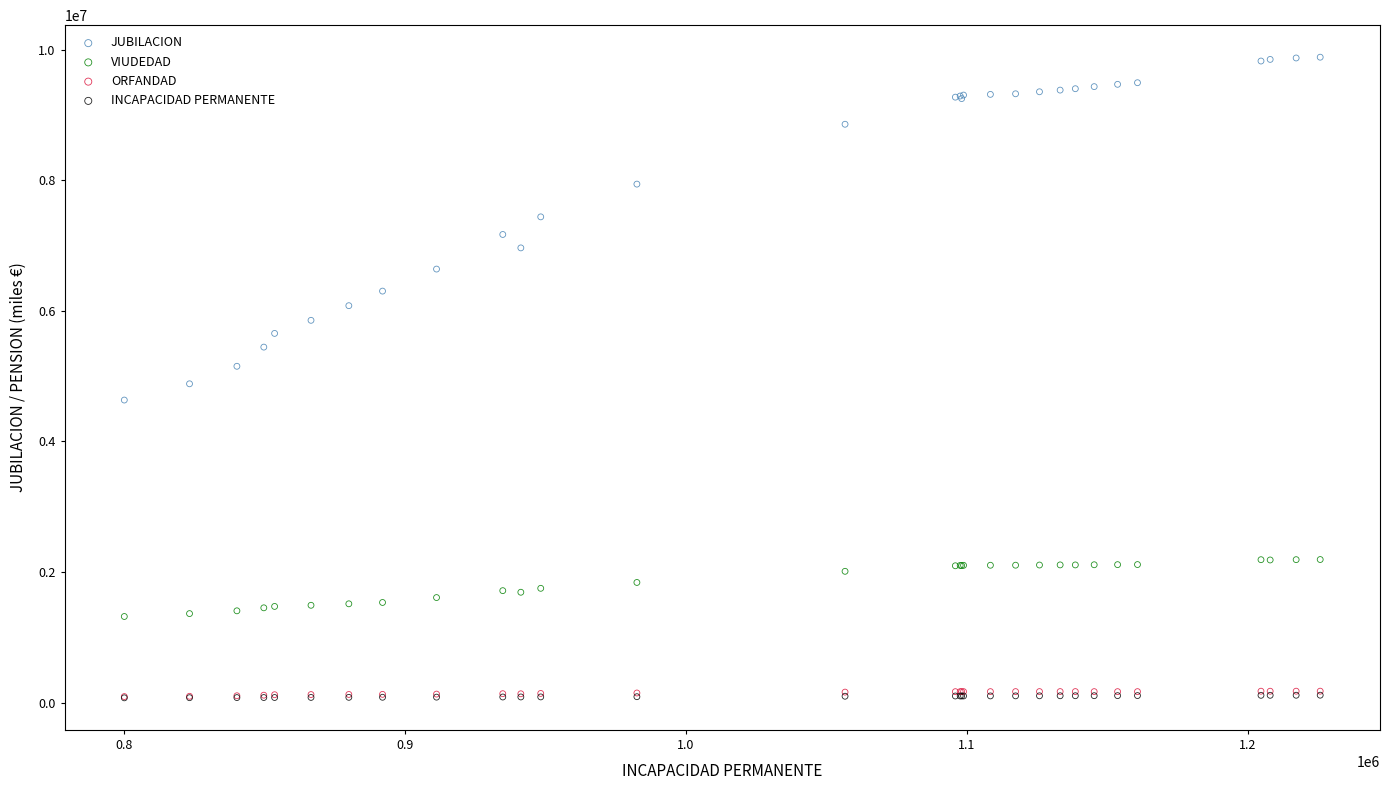

What are all the series names shown in the legend?

JUBILACION, VIUDEDAD, ORFANDAD, INCAPACIDAD PERMANENTE